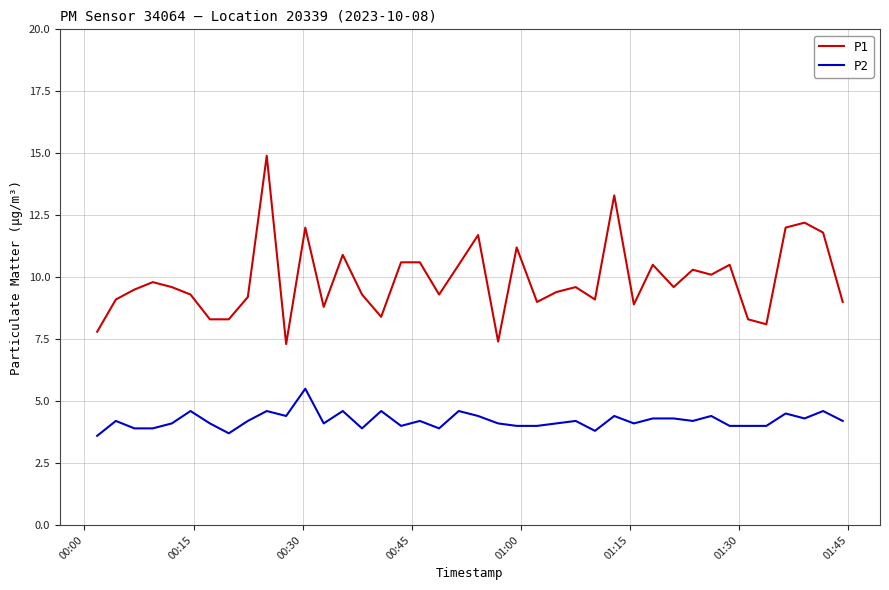

What is the lowest value of the P2 series?

3.6